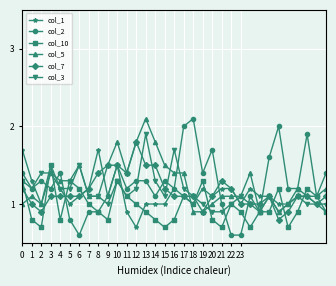

What is the value of the col_7 point at the 10th from the left?

1.5